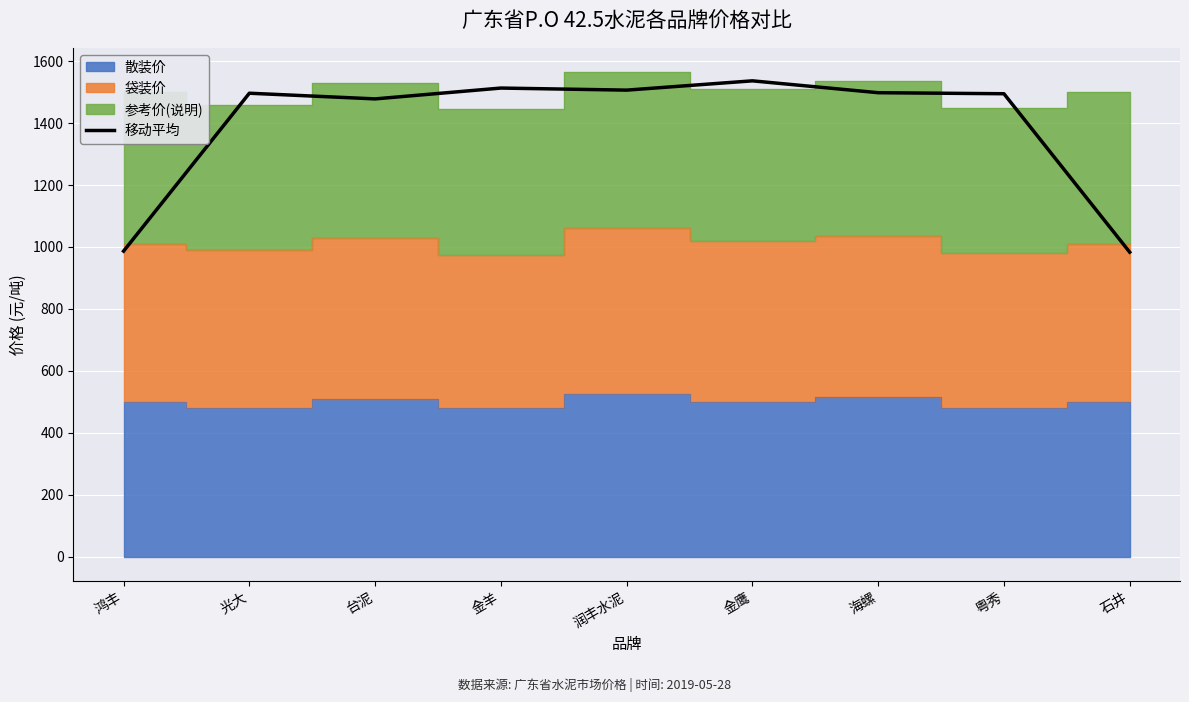

How many categories are shown in the chart?

9